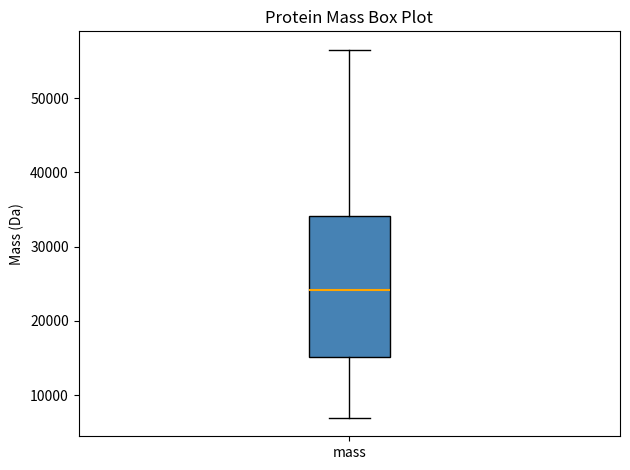

Transcribe this box plot: give where the median line is, the range the box spans, and where the two whiskers end, as read against the y-axis. The values are not printed on the chart, so give them approximately, as read against the axis.

median 24000, box 15000 to 34000, whiskers 7000 to 57000